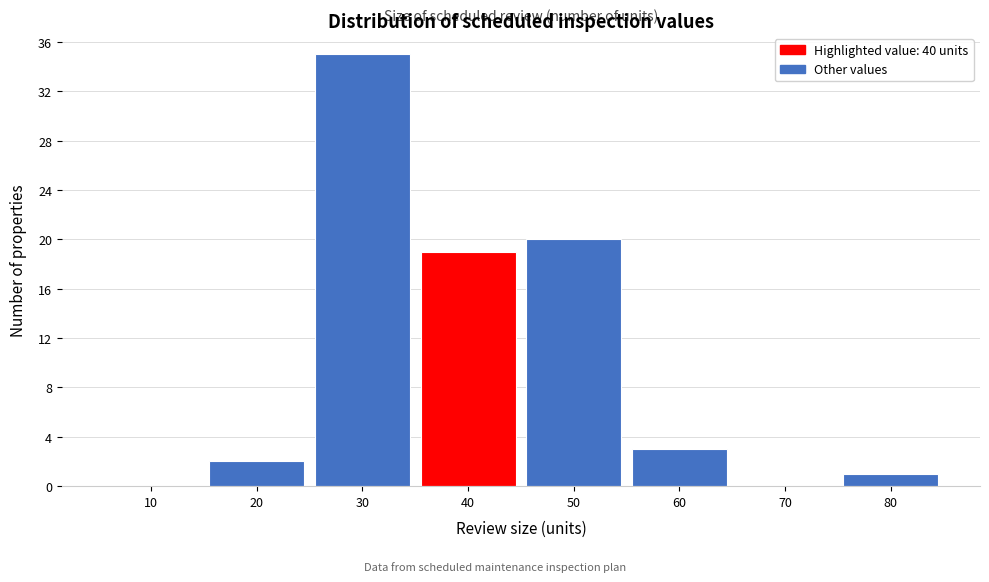

Reading right to left, transcribe all the data shown in this chart.

80=1	70=0	60=3	50=20	40=19	30=35	20=2	10=0